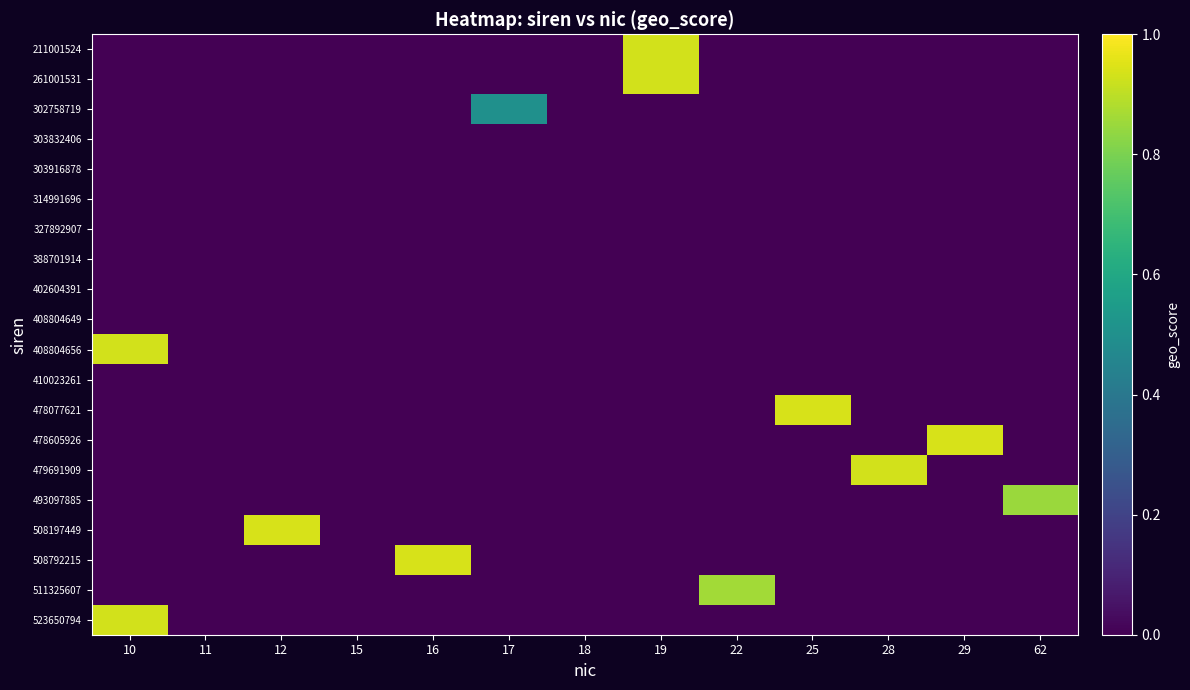

What is the maximum value shown in the chart?

0.9